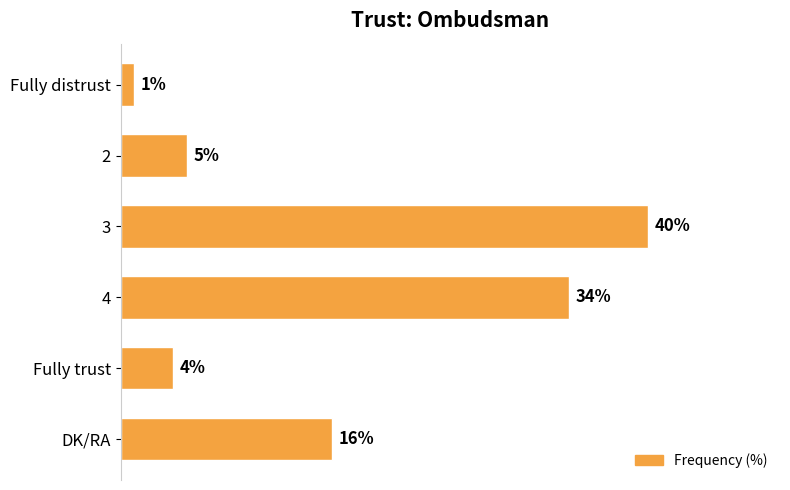

Which has a higher value, Fully trust or Fully distrust?

Fully trust